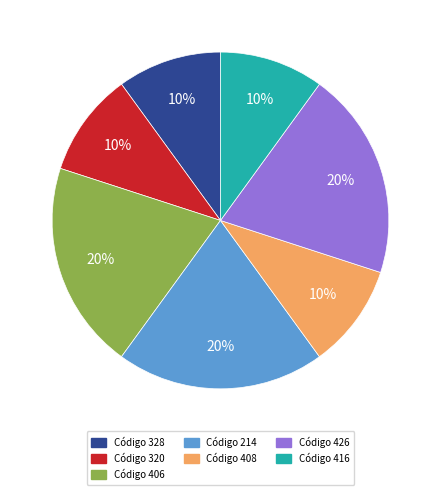

Does Código 408 account for over 50% of the chart?

No